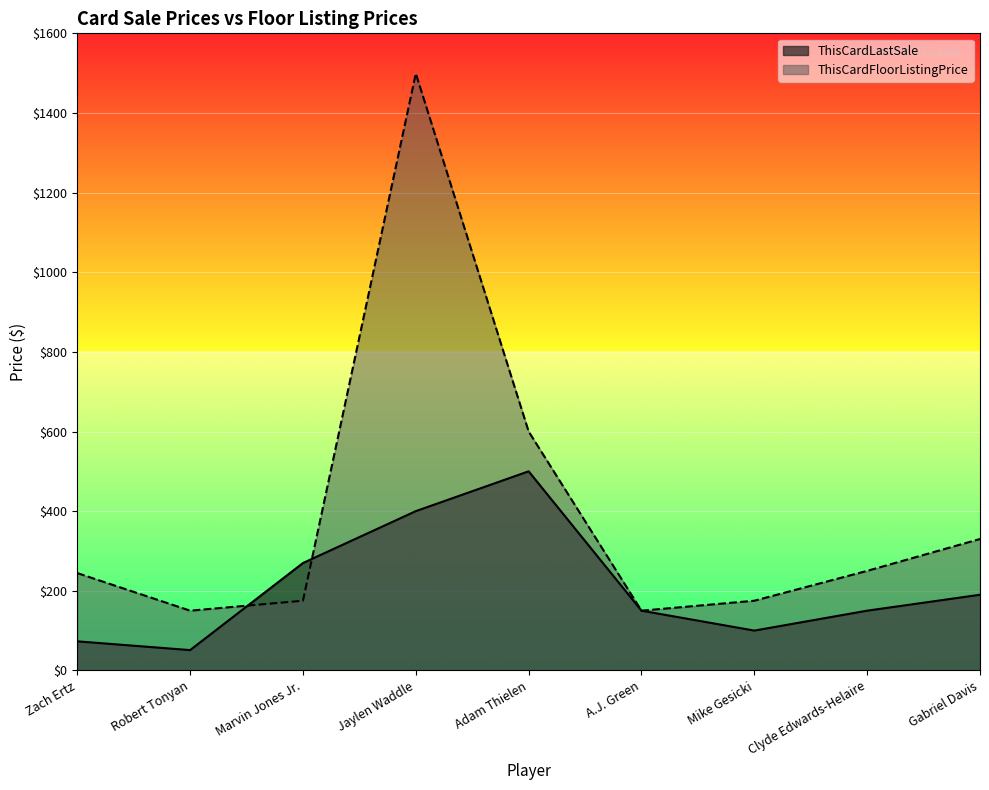

Rank the series by their maximum value, from lowest to highest.

ThisCardLastSale, ThisCardFloorListingPrice